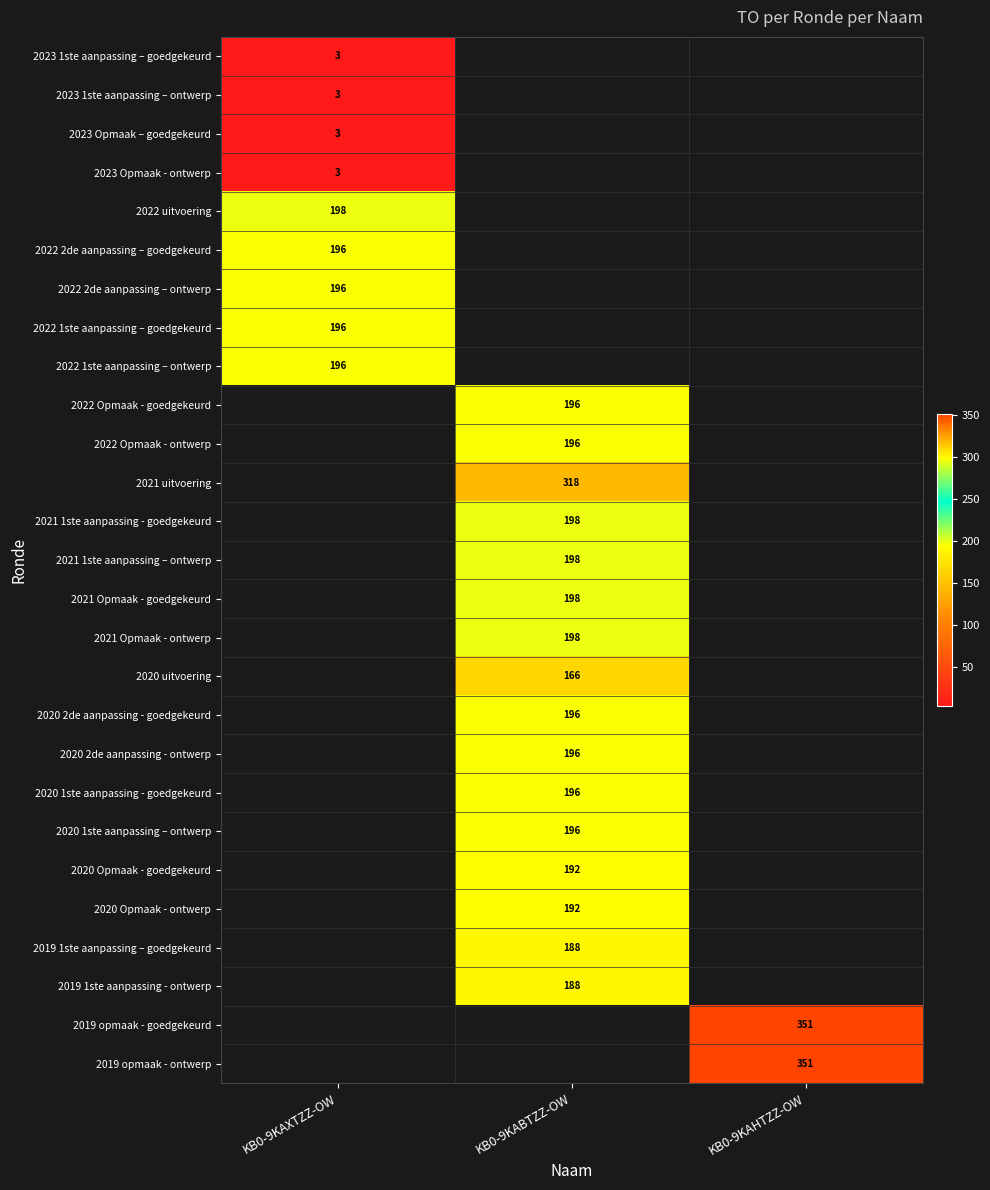

How many distinct data groups are displayed?

27